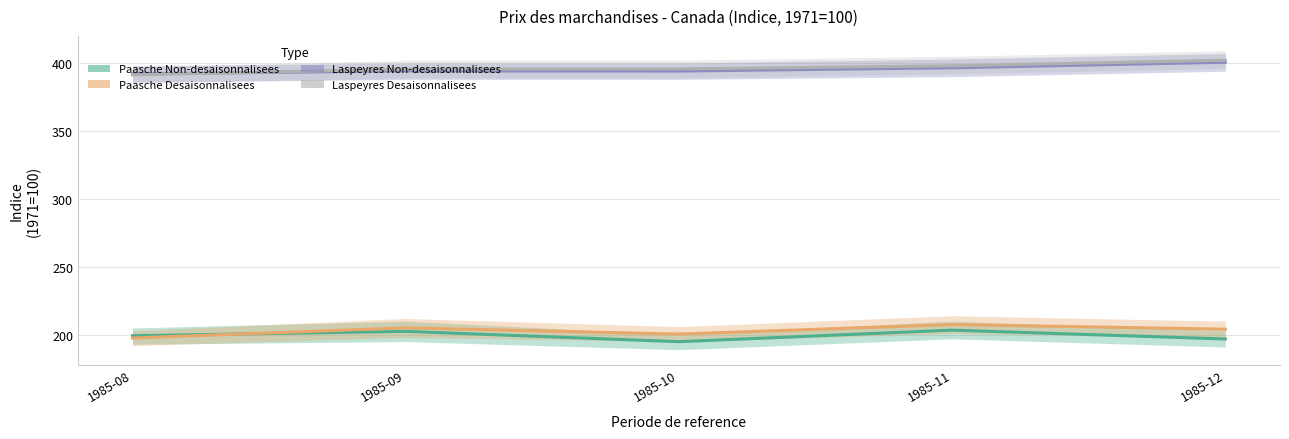

Where is the first local minimum for Paasche Desaisonnalisees?

1985-10